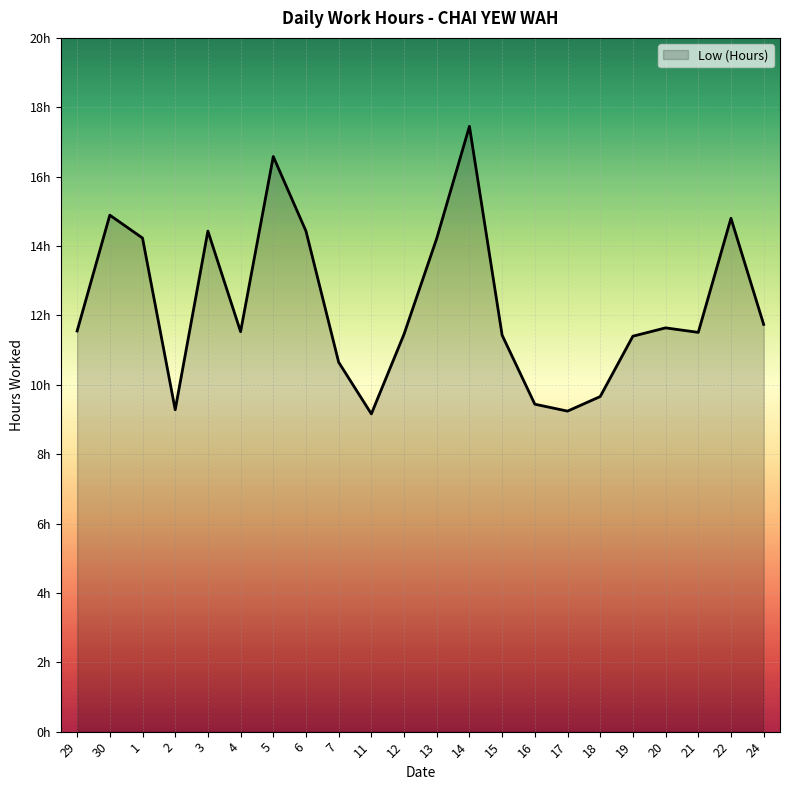

Reading right to left, transcribe all the data shown in this chart.

11.7	14.8	11.5	11.6	11.4	9.7	9.2	9.4	11.4	17.4	14.2	11.5	9.2	10.7	14.4	16.6	11.5	14.4	9.3	14.2	14.9	11.6